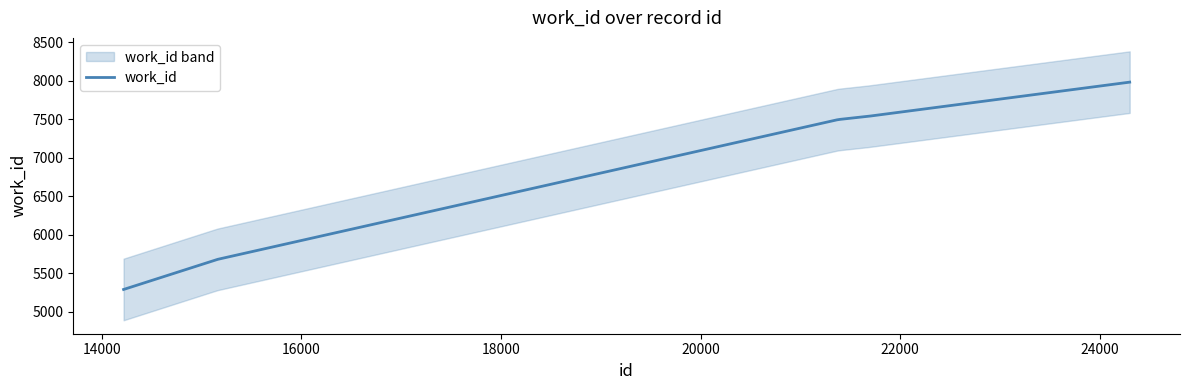

Which has a higher value, 21684 or 14218?

21684